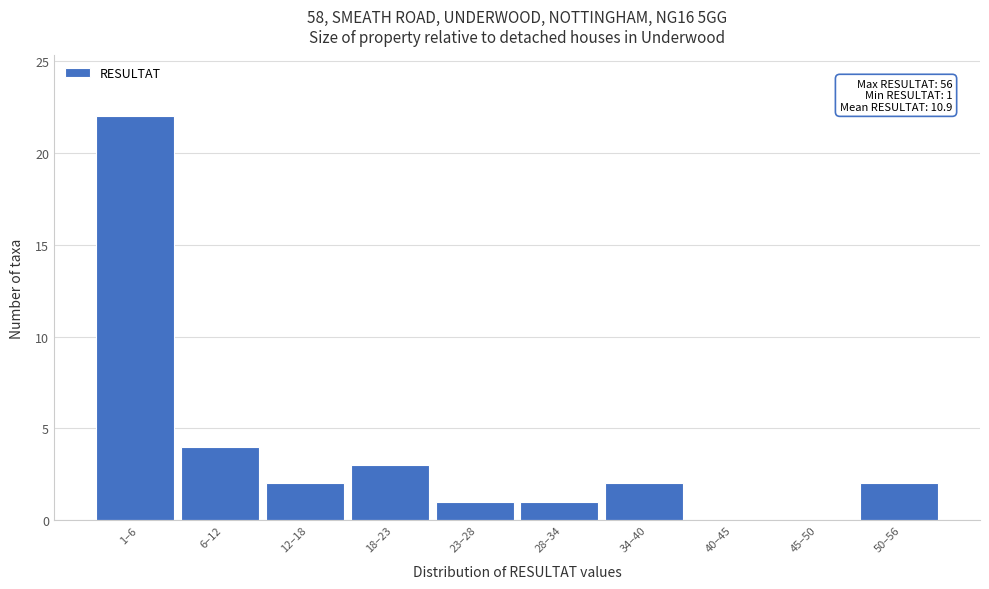

Reading left to right, what are all the values shown in this chart?

1–6=22	6–12=4	12–18=2	18–23=3	23–28=1	28–34=1	34–40=2	40–45=0	45–50=0	50–56=2